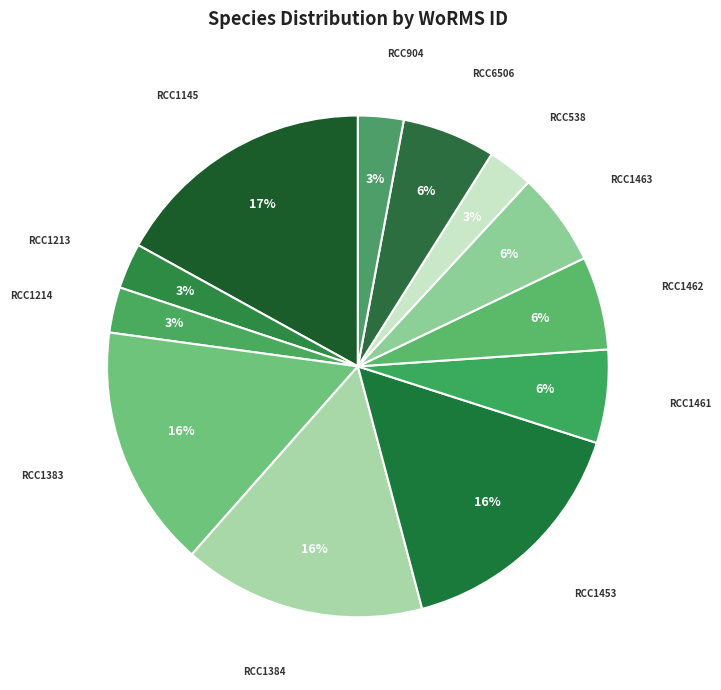

Combined, do RCC1383 and RCC1145 account for over 50%?

No